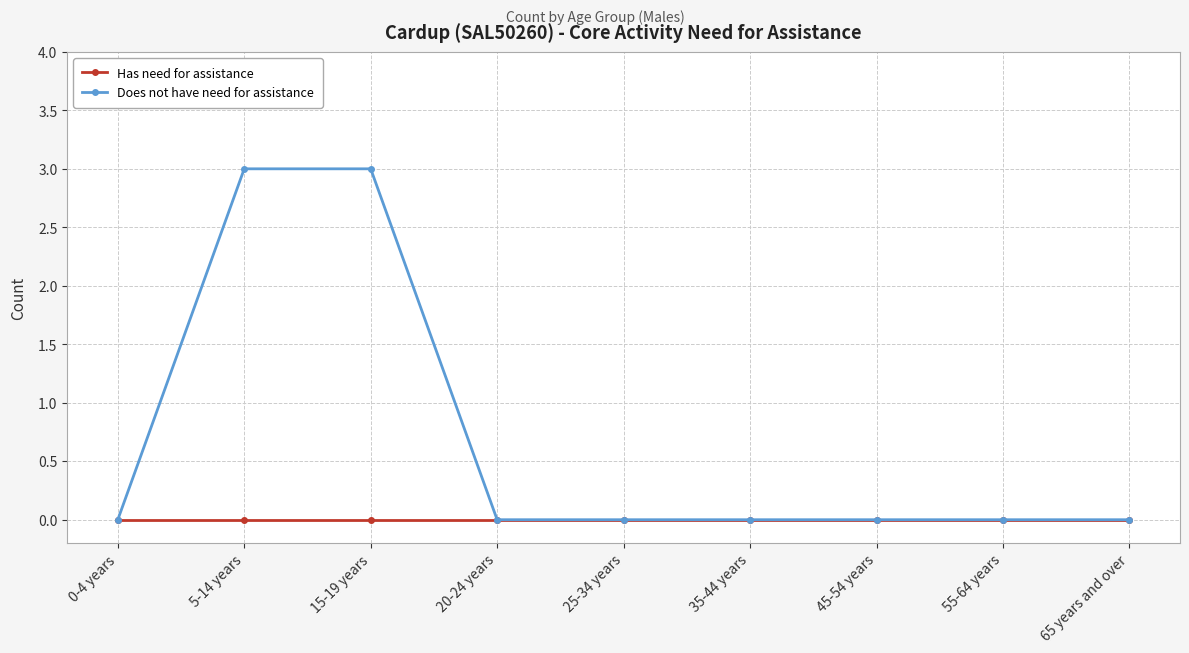

What is the label of the 1st point from the left?

0-4 years